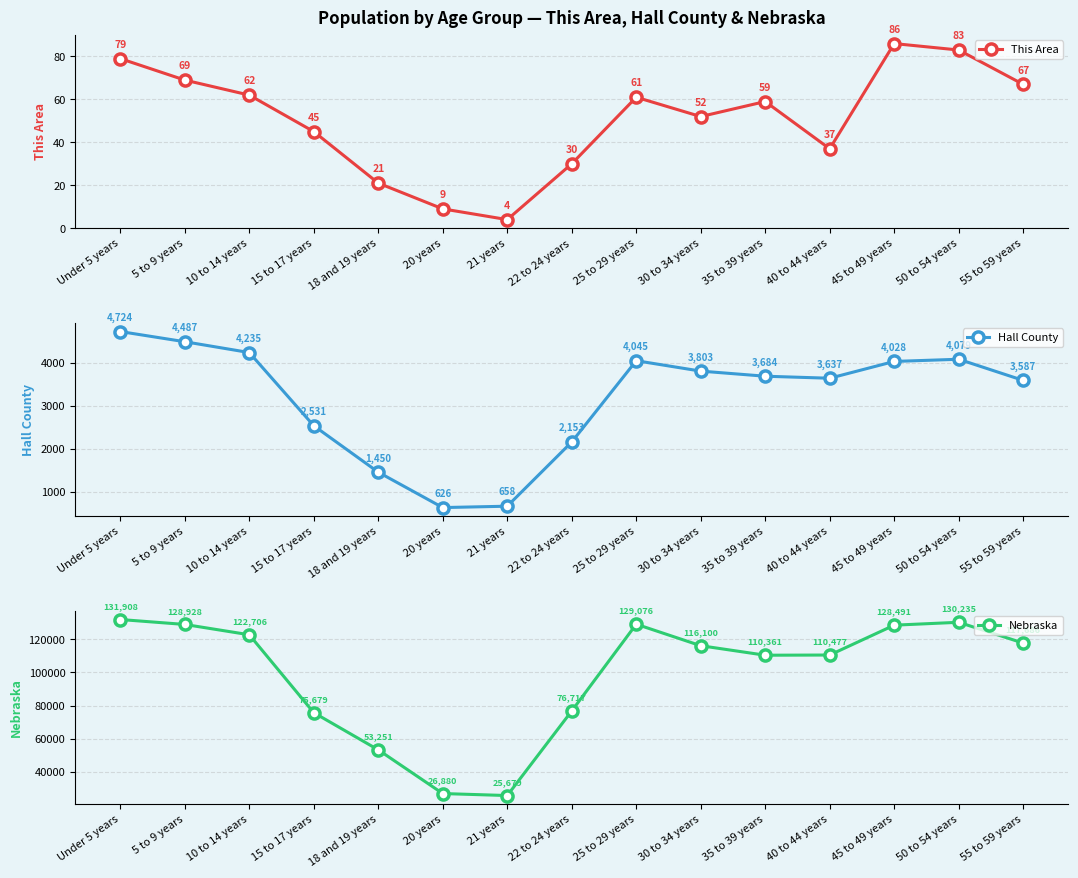

What is the sum of the Hall County values at 55 to 59 years and 20 years?

4213